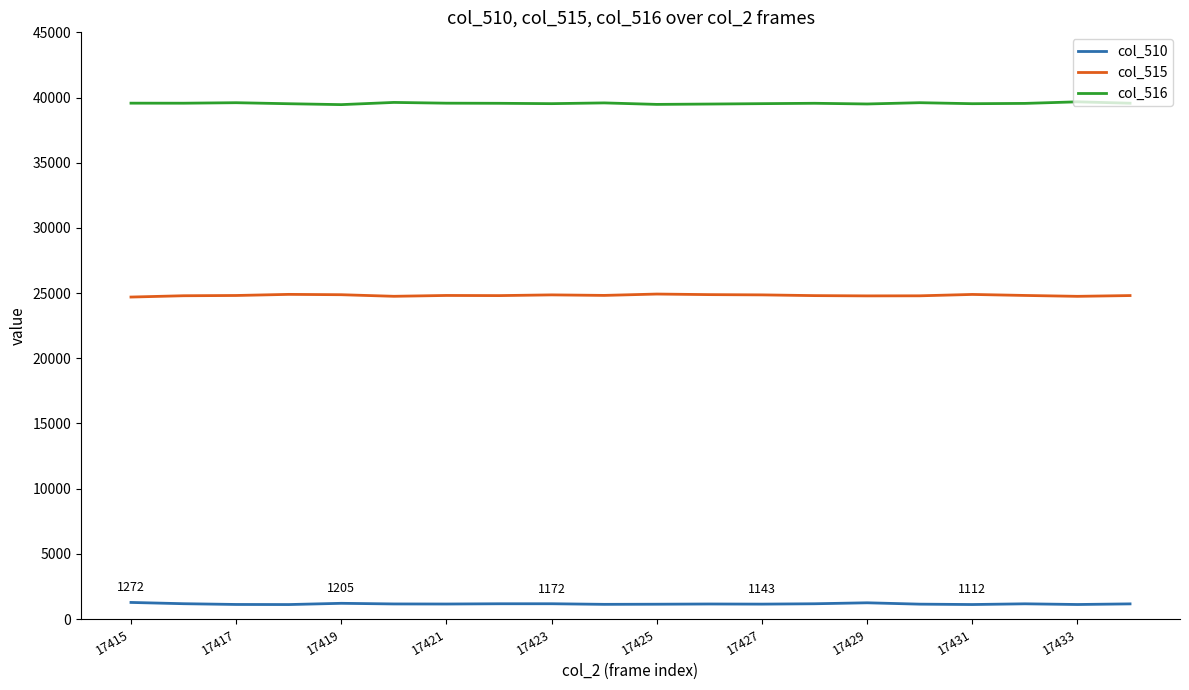

What is the maximum value shown in the chart?

39670